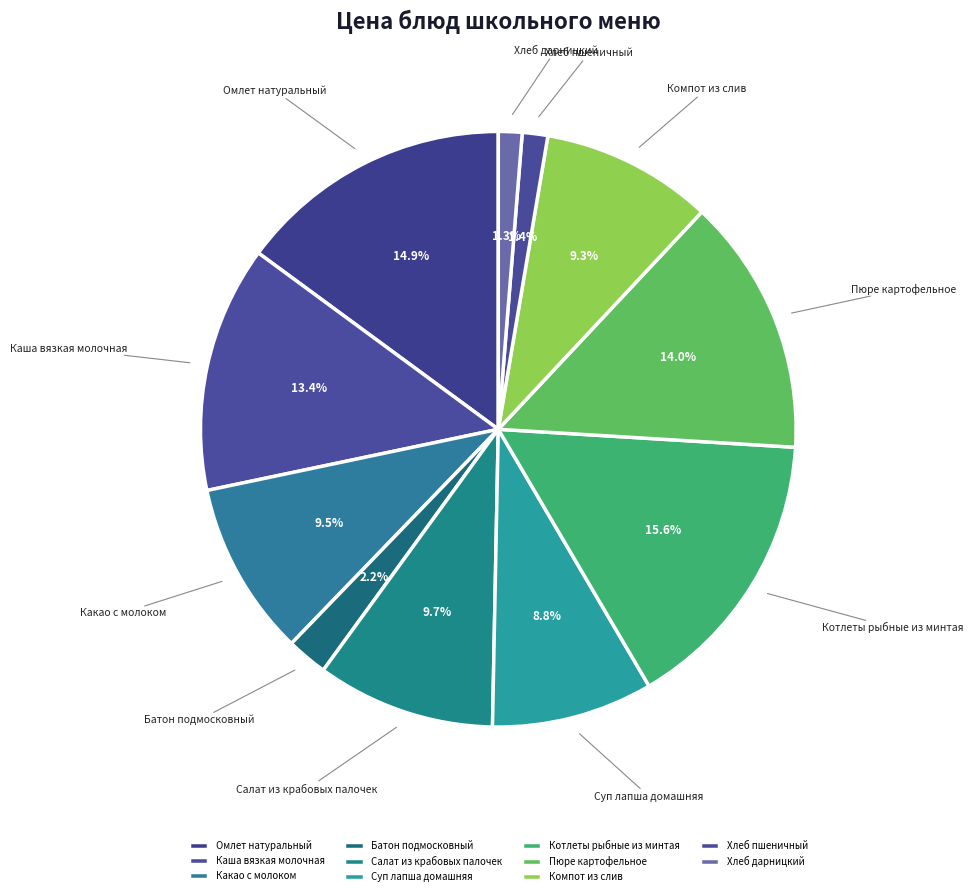

How much of the chart is everything except Хлеб пшеничный?

98.6%